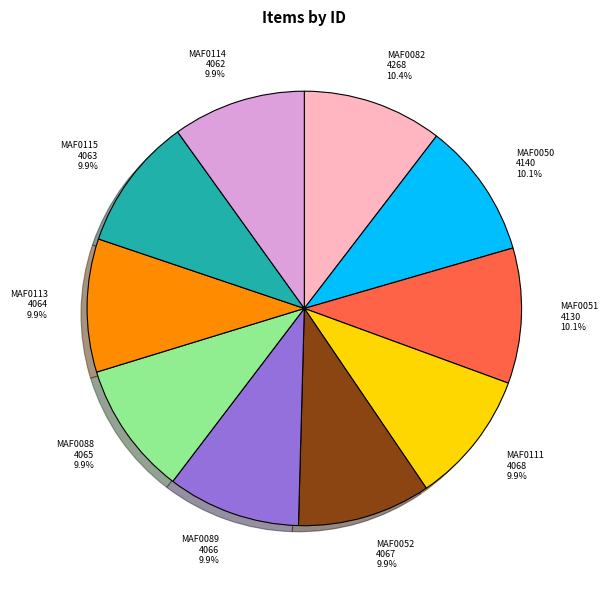

Is the sum of MAF0050 4140 10.1% and MAF0115 4063 9.9% greater than half?

No